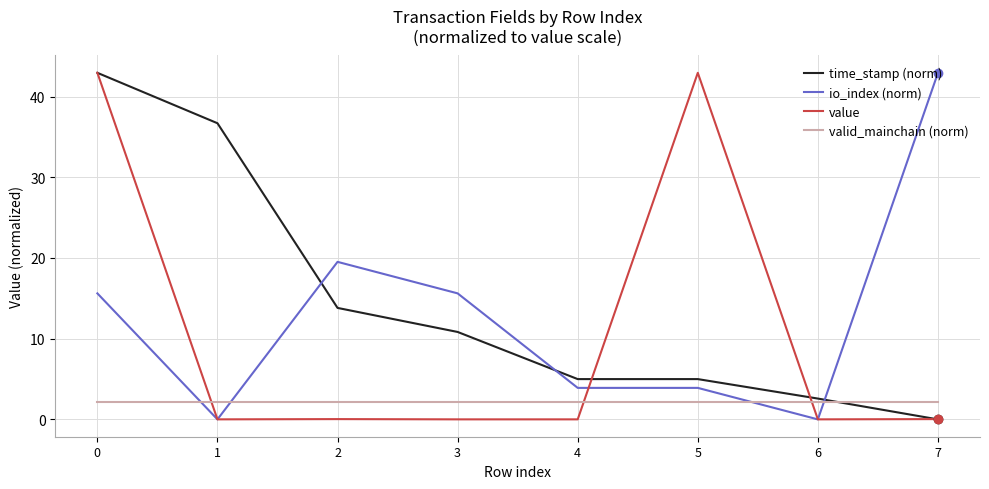

Is the value of valid_mainchain (norm) at 2 greater than the value of io_index (norm) at 3?

No